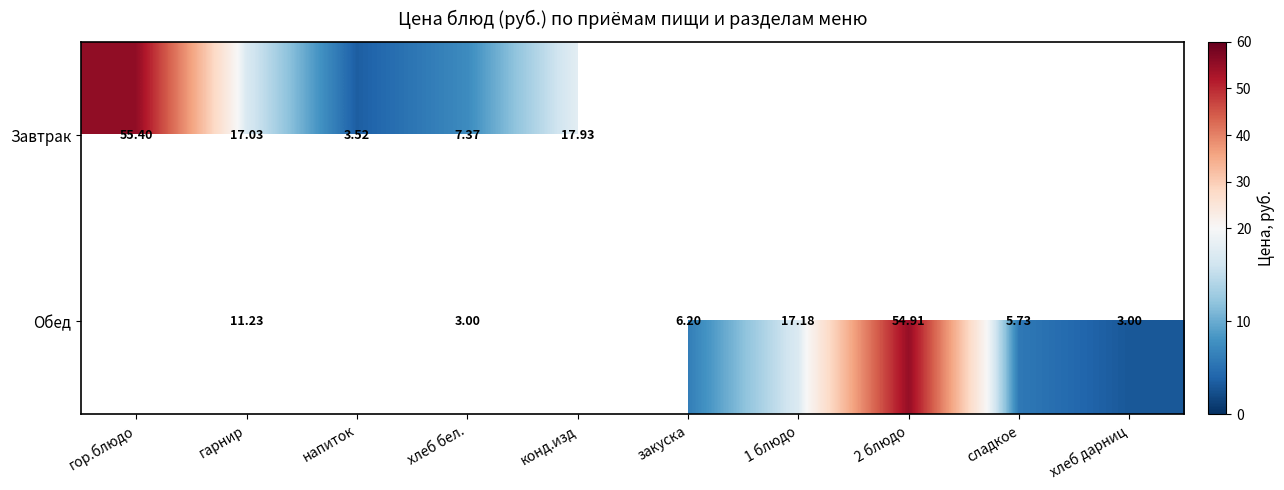

At which category is the sum across all series the highest?

гарнир